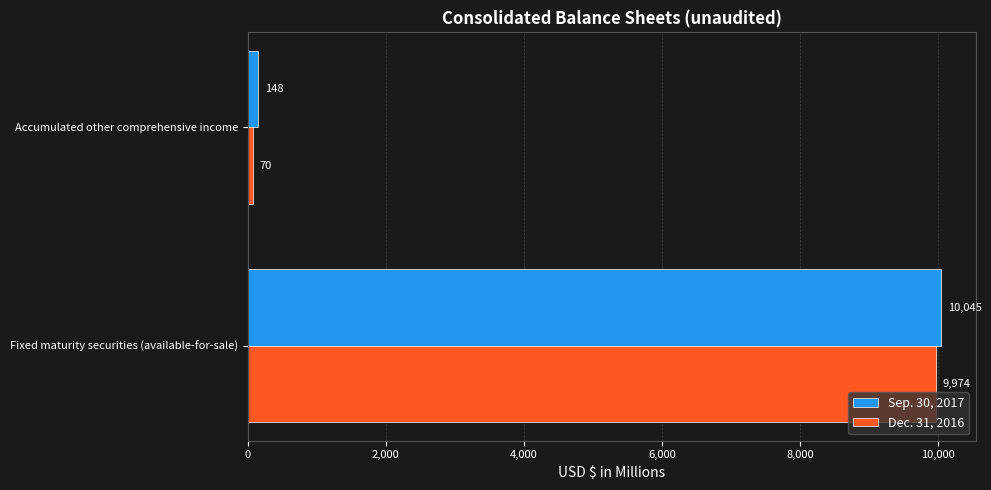

What is the sum of the Dec. 31, 2016 values at Accumulated other comprehensive income and Fixed maturity securities (available-for-sale)?

10044